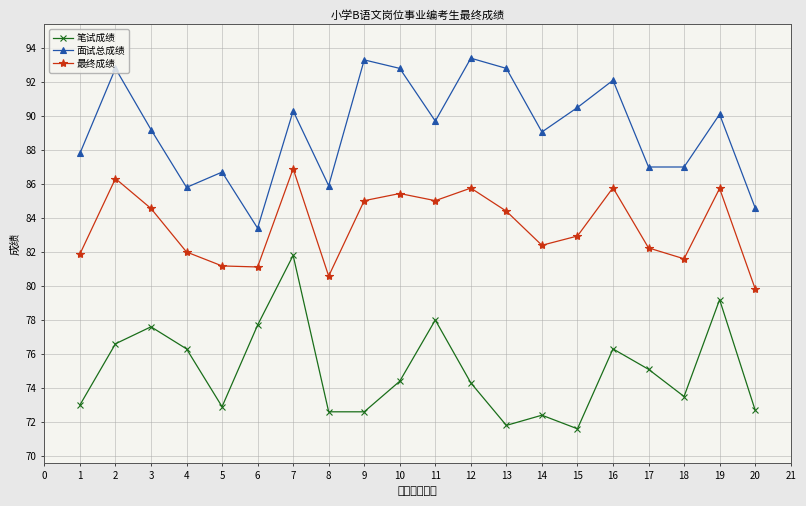

How many lines are shown in the chart?

3